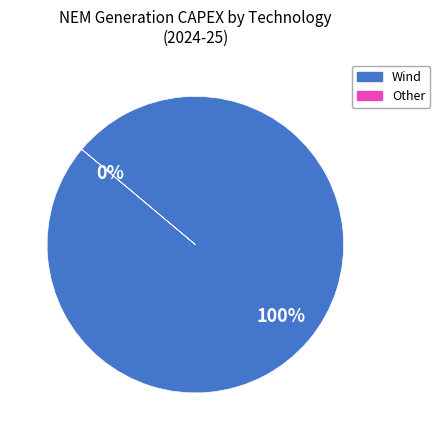

Combined, what portion of the pie is Grid Battery and Wind?

100.0%